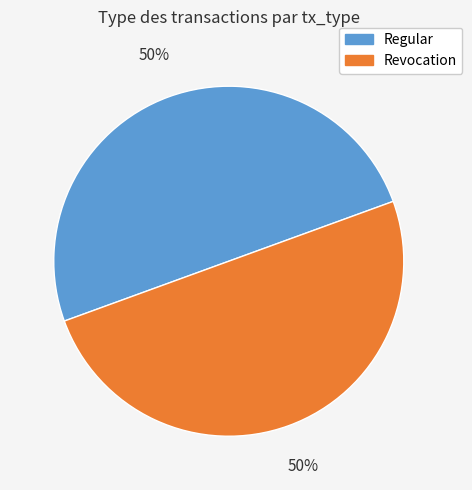

Approximately how many times larger is the value at Revocation compared to Regular?

1.0